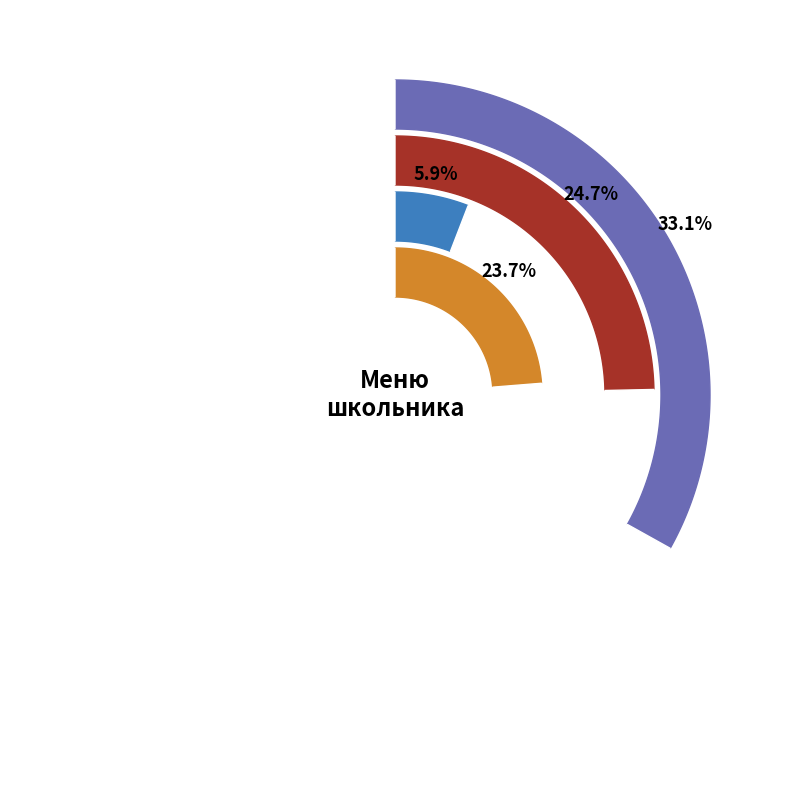

What is the total percentage of каша пшенная and хлеб ржаной?

24.7%